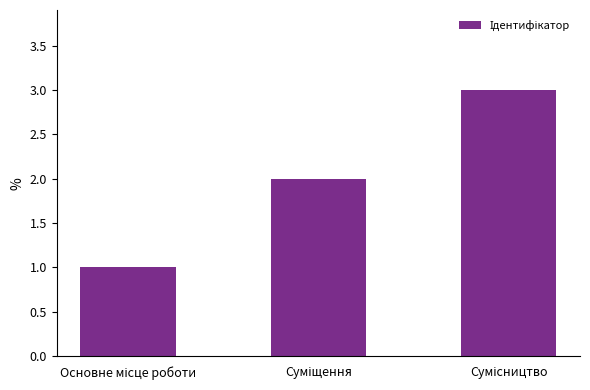

Count the values in the range 1 to 3.

3